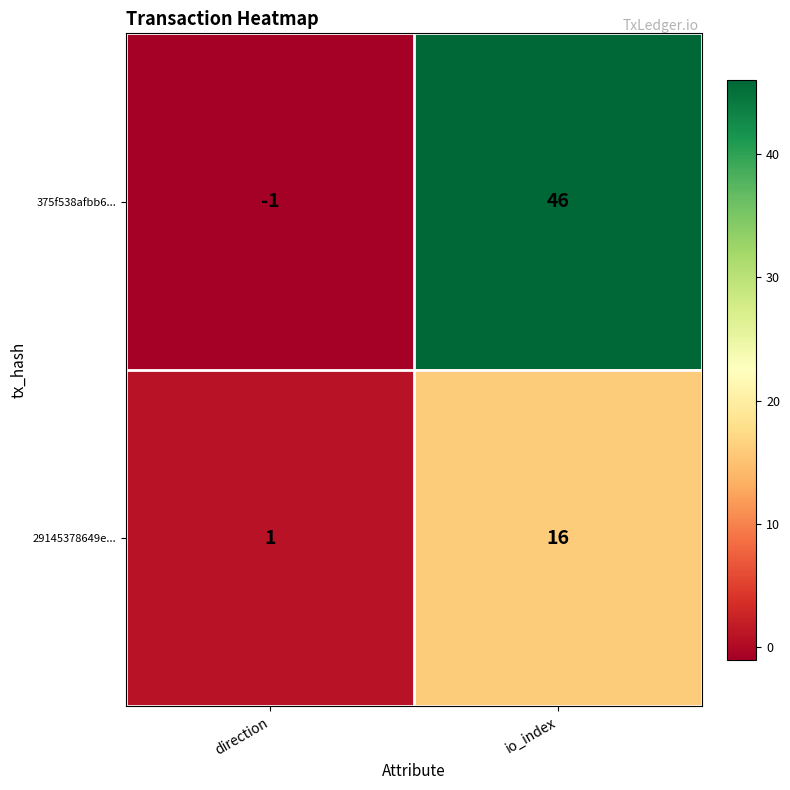

How many series are shown in this chart?

2